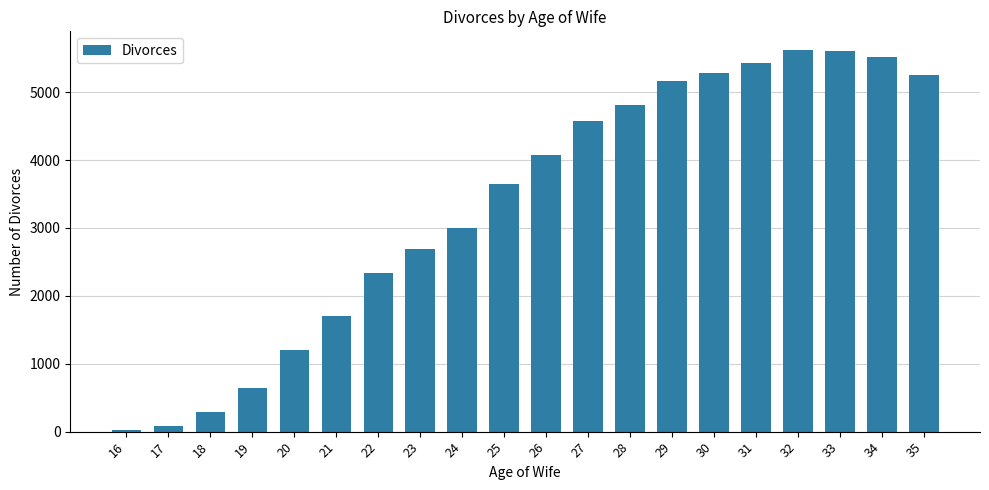

The value at 18 is 283. True or false?

True